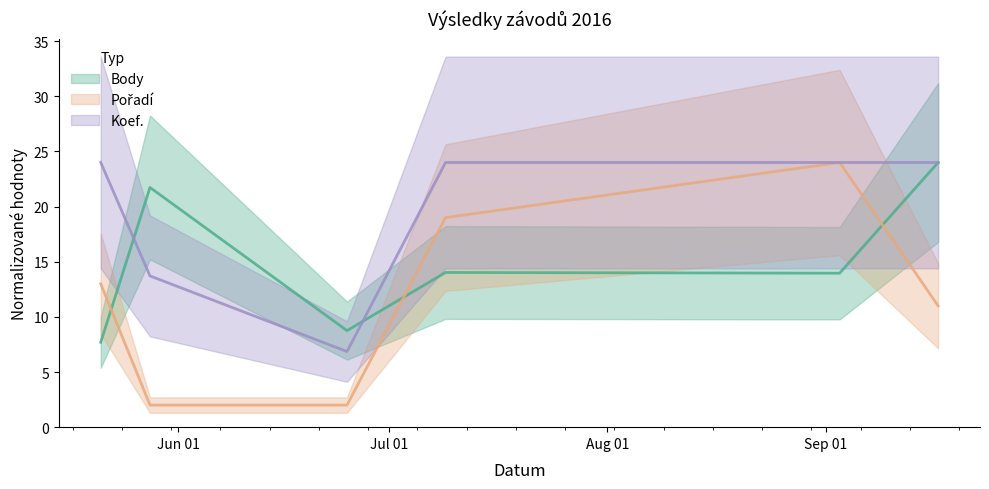

Rank the series by their average value, from highest to lowest.

Koef., Body, Pořadí